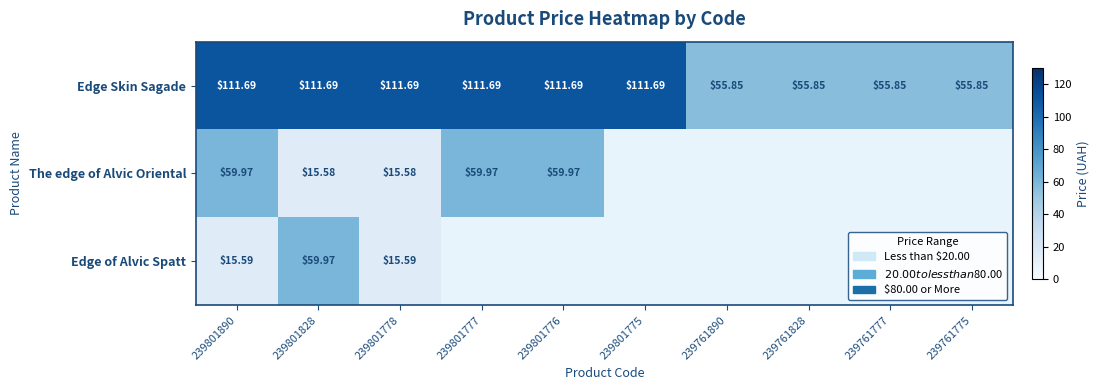

What is the maximum value for The edge of Alvic Oriental?

60.0